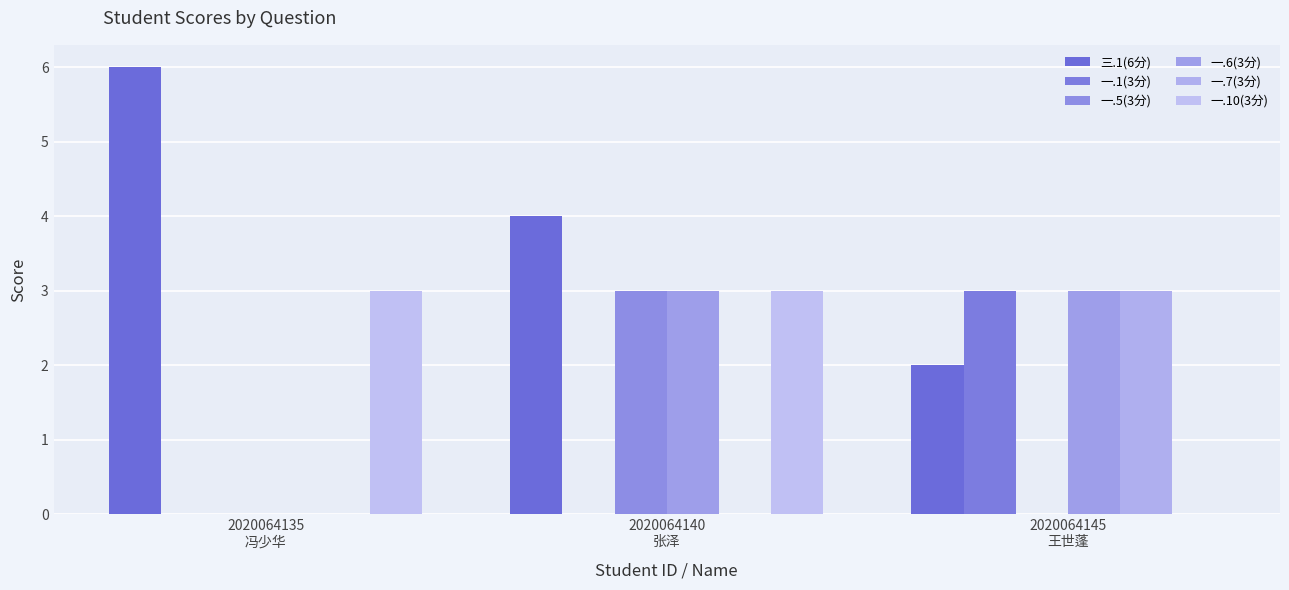

Reading left to right, what are all the values shown in this chart?

三.1(6分): 2020064135
冯少华=6	2020064140
张泽=4	2020064145
王世蓬=2
一.1(3分): 2020064135
冯少华=0	2020064140
张泽=0	2020064145
王世蓬=3
一.5(3分): 2020064135
冯少华=0	2020064140
张泽=3	2020064145
王世蓬=0
一.6(3分): 2020064135
冯少华=0	2020064140
张泽=3	2020064145
王世蓬=3
一.7(3分): 2020064135
冯少华=0	2020064140
张泽=0	2020064145
王世蓬=3
一.10(3分): 2020064135
冯少华=3	2020064140
张泽=3	2020064145
王世蓬=0